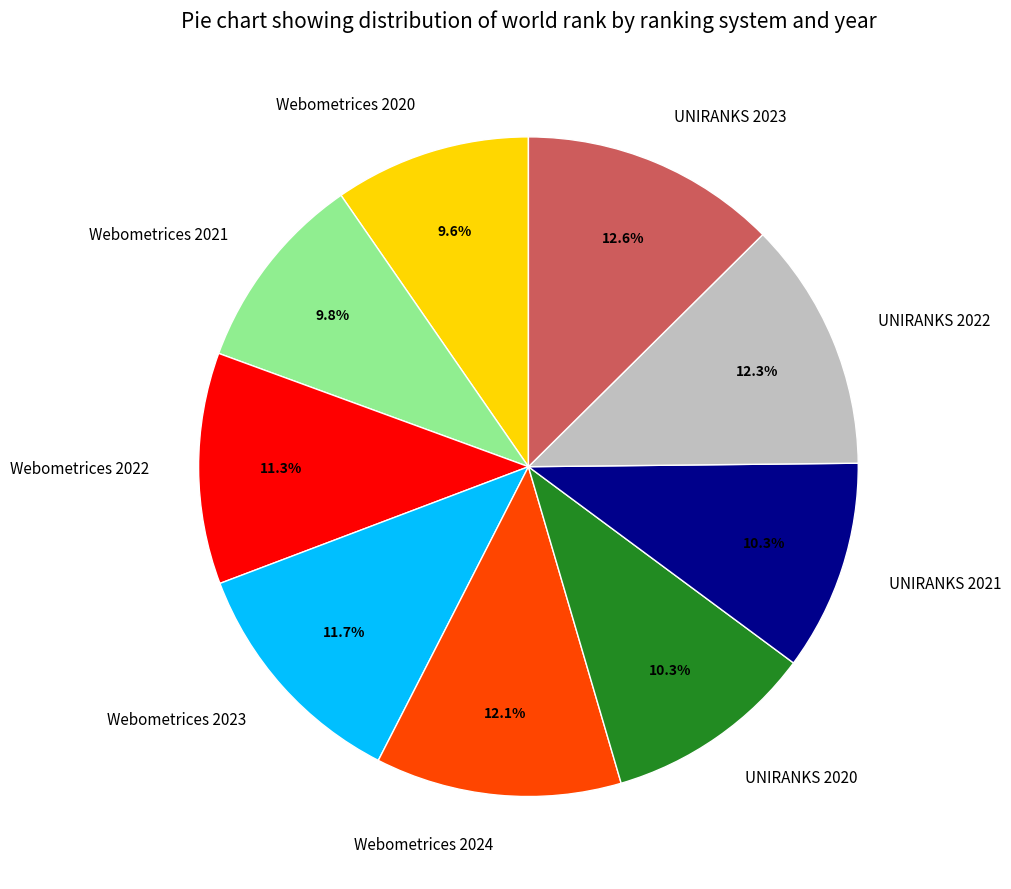

Between Webometrices 2023 and UNIRANKS 2022, which is larger?

UNIRANKS 2022